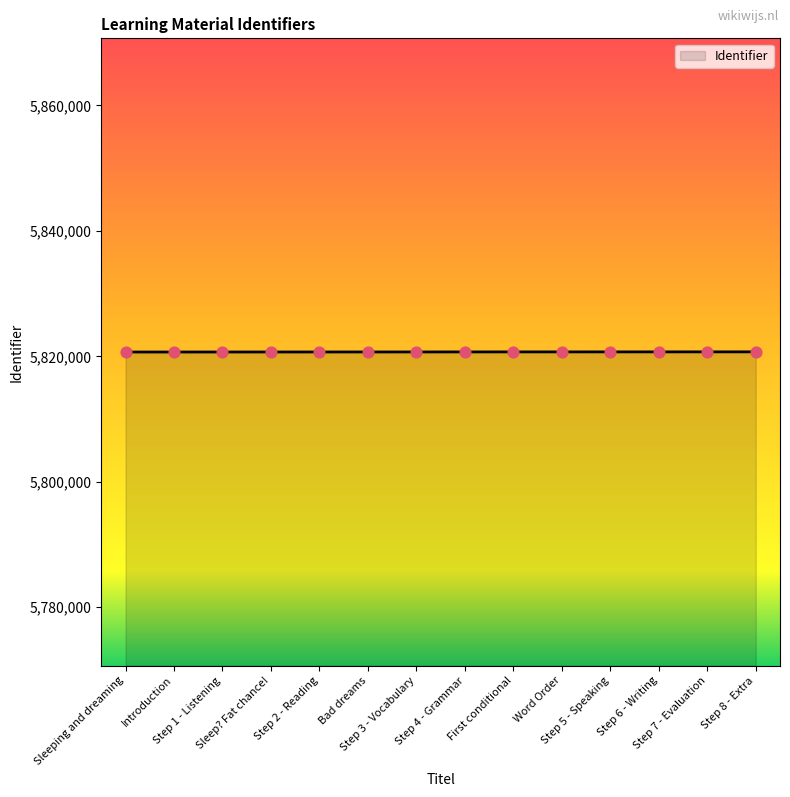

What is the change in value from Bad dreams to Step 6 - Writing?

+13